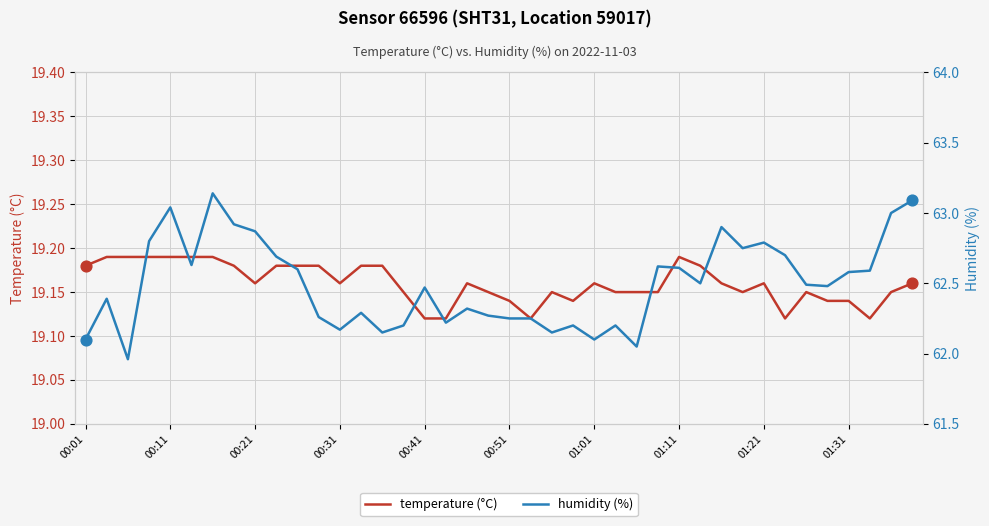

What is the total value across all series at 31?

81.9